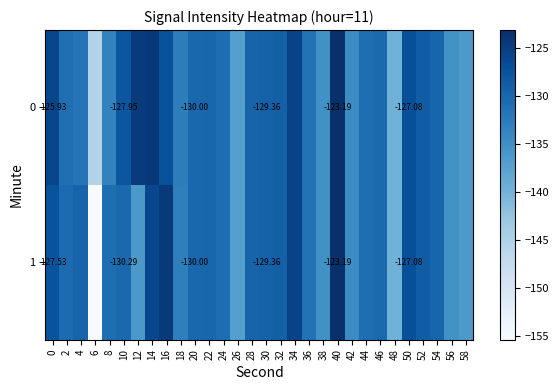

What is the average value of the 1 series?

-131.6